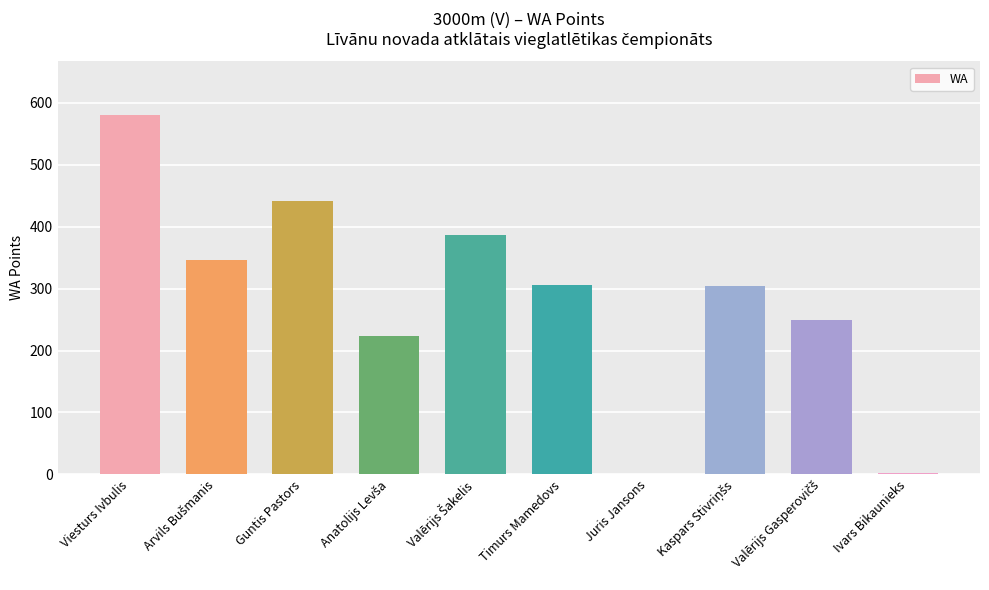

What is the change in value from Viesturs Ivbulis to Timurs Mamedovs?

-274